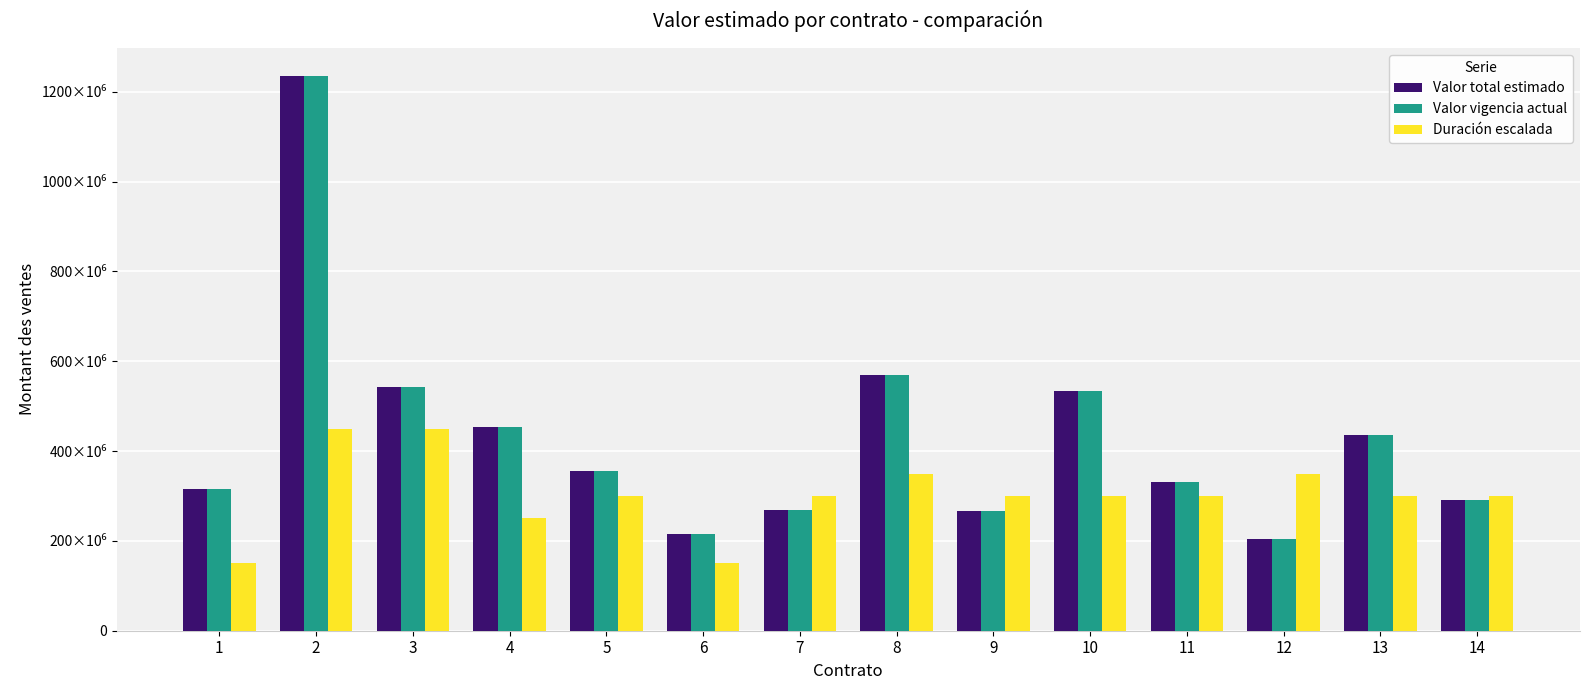

Which series has the largest total across all categories?

Valor total estimado